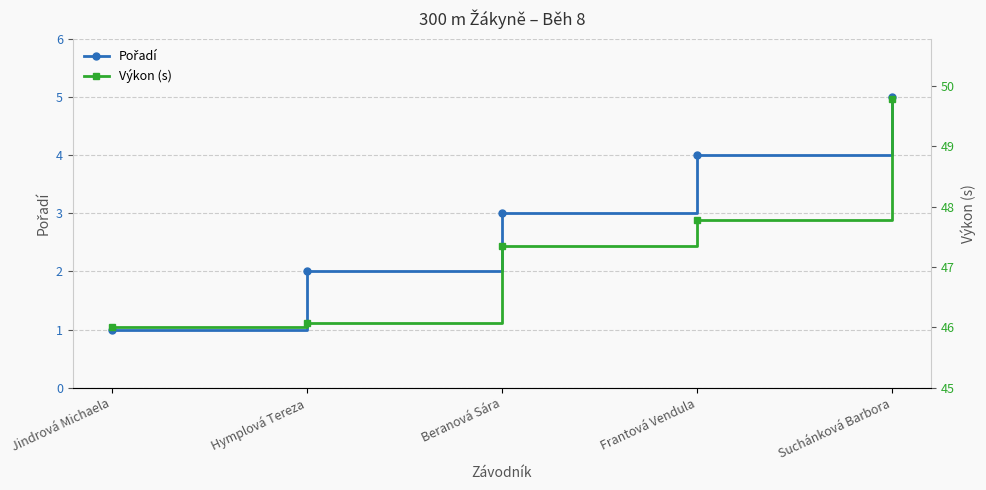

True or false: Výkon (s) has more than 1 interior local peaks.

False